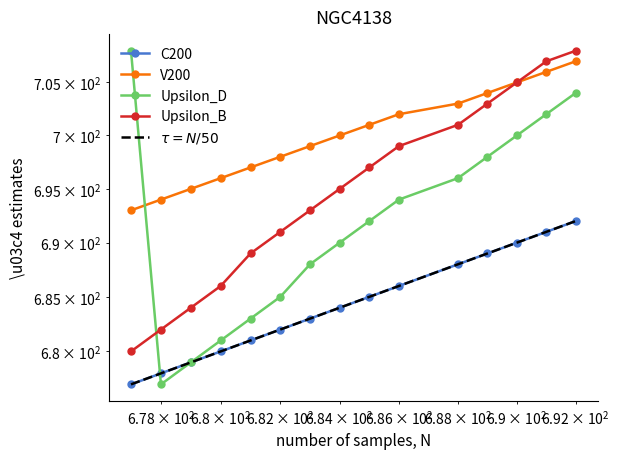

What is the difference between the maximum and minimum values in the Upsilon_B series?

28